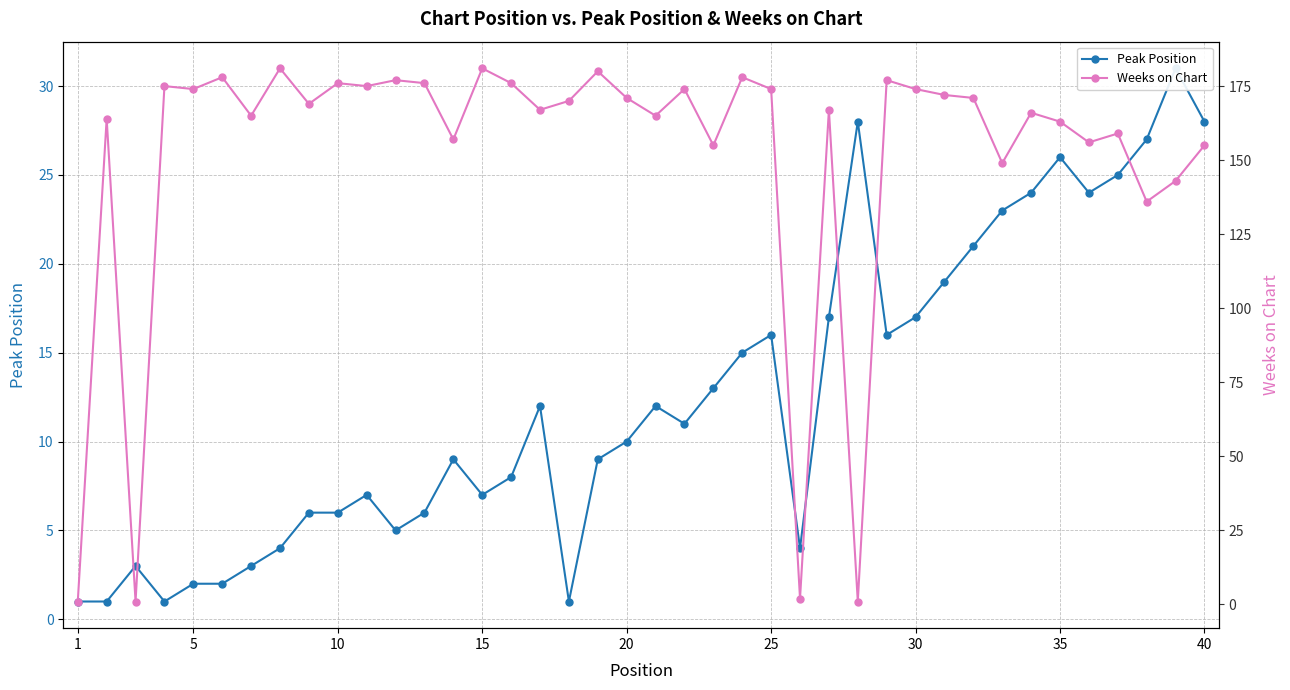

Which has a higher value, 1 or 13?

13